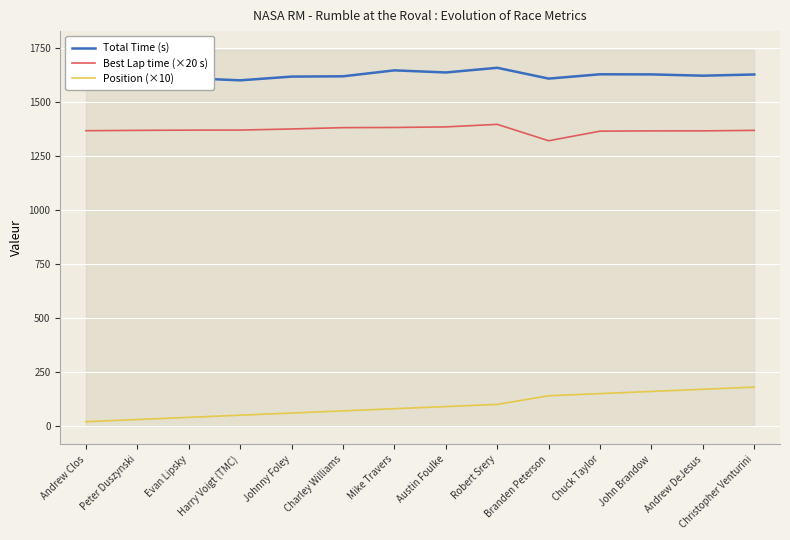

Which series has the widest spread of values?

Position (×10)